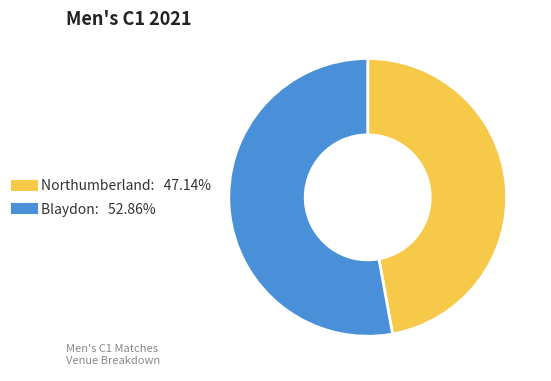

Does Blaydon account for over 50% of the chart?

Yes